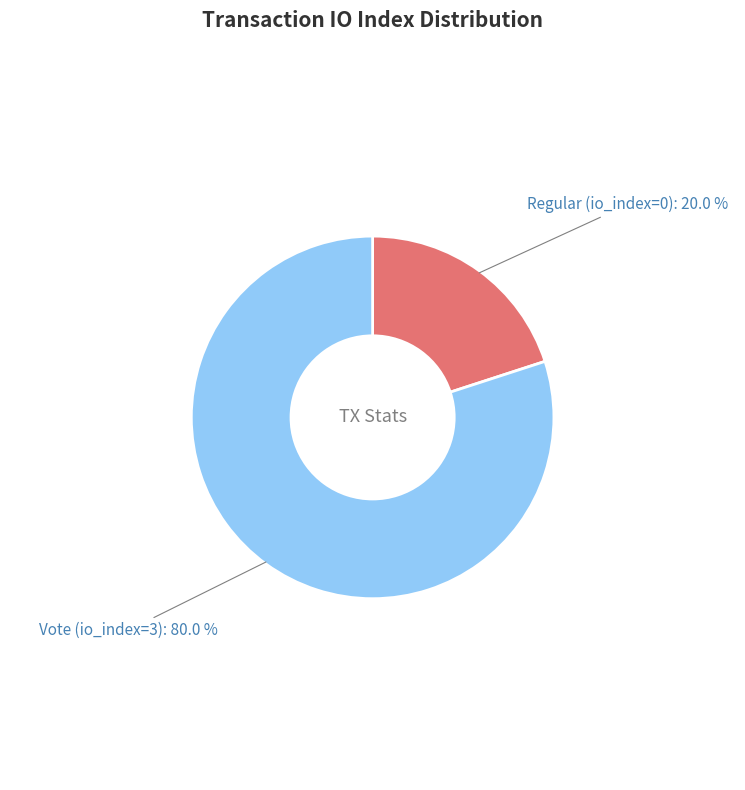

Does any single category account for the majority?

Yes